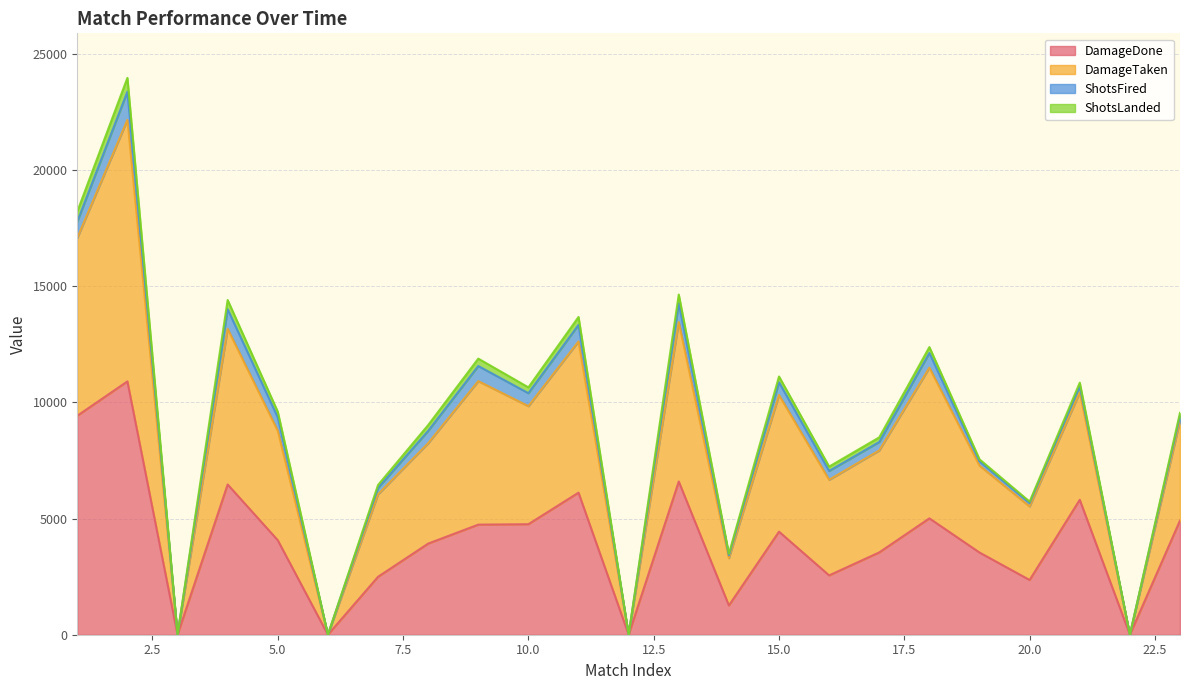

True or false: DamageDone has a value of 0 at 6.

True